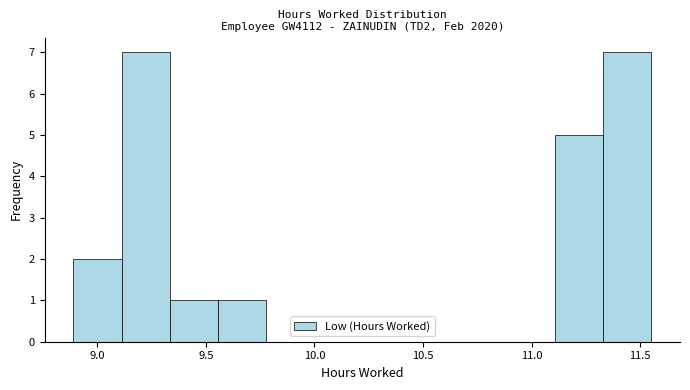

Reading left to right, list every bar in this chart as the range it spans on the x-axis followed by its height. Neither the bar edges nor the heights are printed on the chart, so give them approximately, as read against the axes.

8.90 to 9.10: 2
9.10 to 9.35: 7
9.35 to 9.55: 1
9.55 to 9.80: 1
9.80 to 10.00: 0
10.00 to 10.20: 0
10.20 to 10.45: 0
10.45 to 10.65: 0
10.65 to 10.90: 0
10.90 to 11.10: 0
11.10 to 11.35: 5
11.35 to 11.55: 7